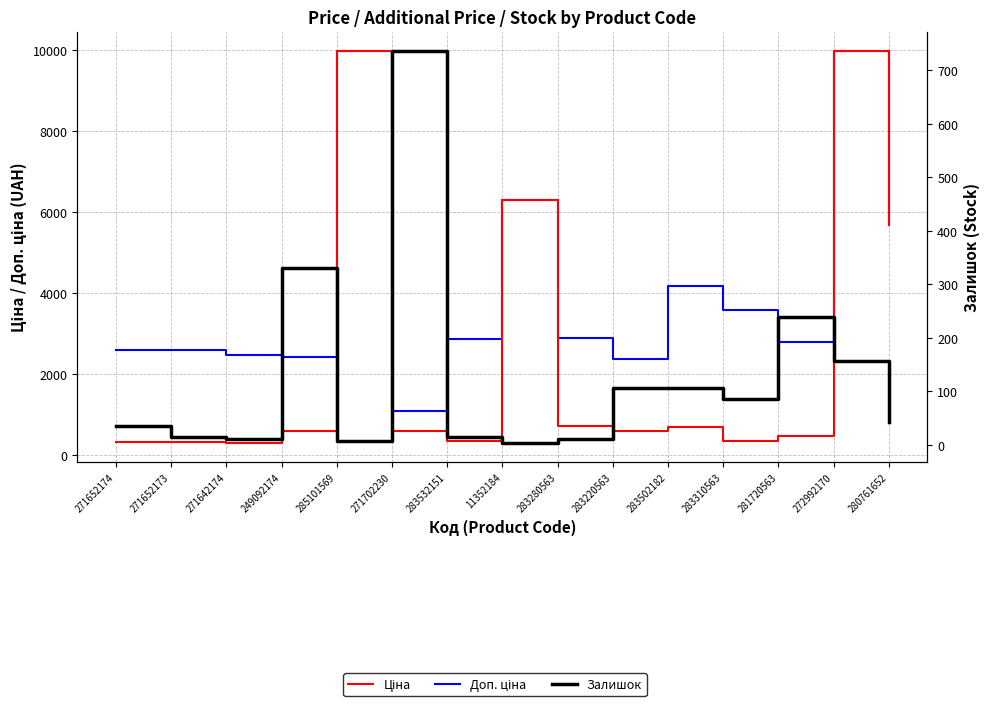

What is the label of the 14th point from the right?

271652173